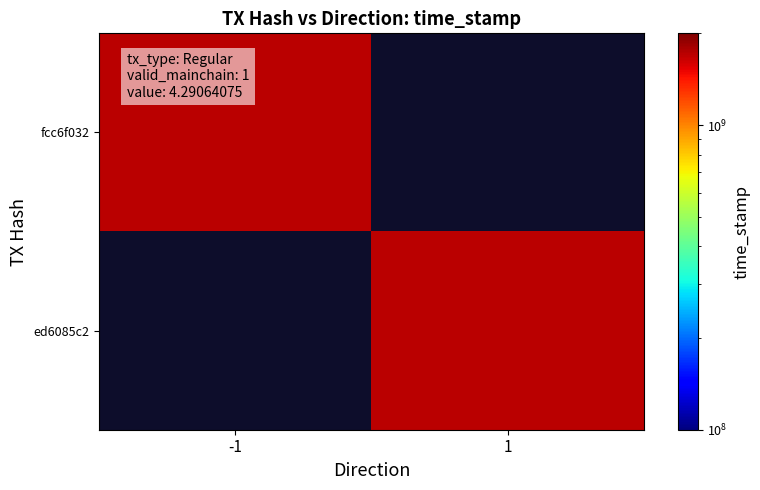

Which series has the largest range (max minus min)?

fcc6f032